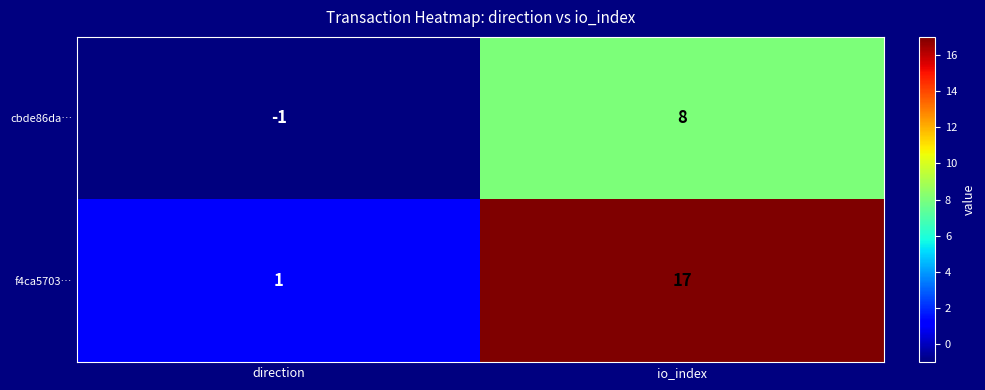

True or false: f4ca5703… has a value of 1 at direction.

True